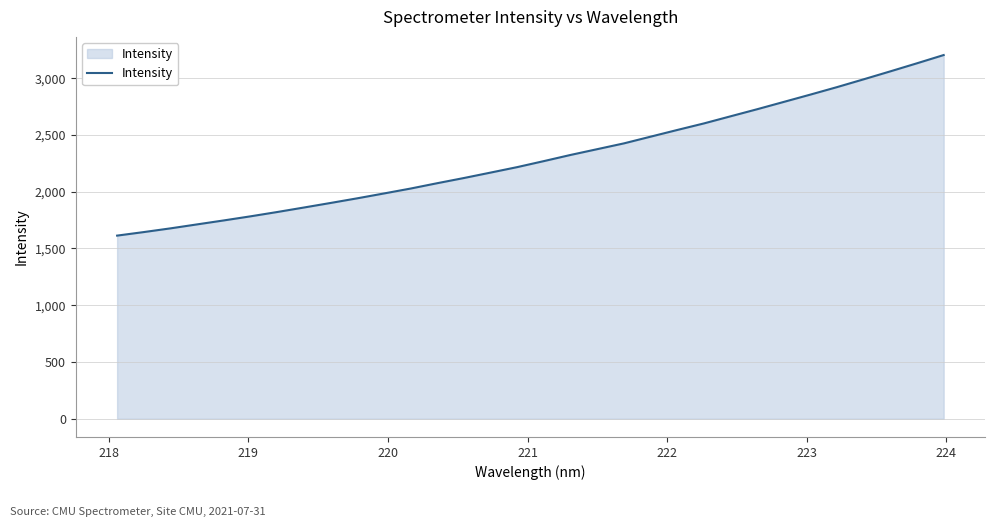

What is the difference between the maximum and minimum values?

1590.4